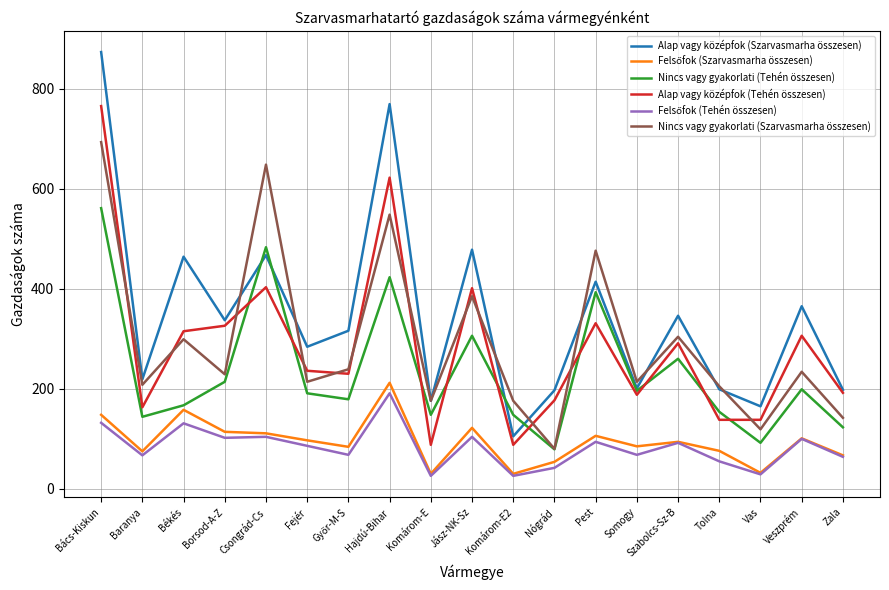

Does the chart display data point markers on the line(s)?

No